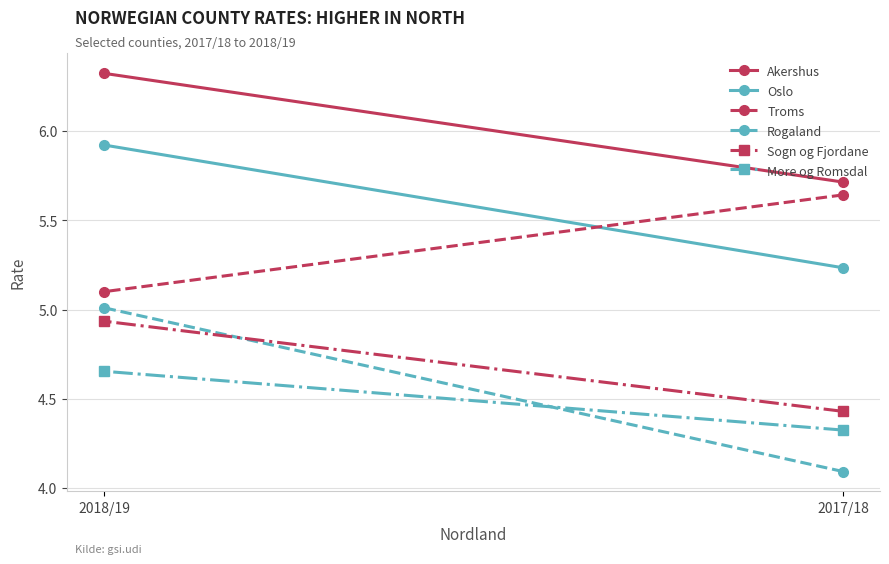

Reading left to right, extract all data points from this chart.

Akershus: 5.7	6.3
Oslo: 5.2	5.9
Troms: 5.6	5.1
Rogaland: 4.1	5.0
Sogn og Fjordane: 4.4	4.9
More og Romsdal: 4.3	4.7